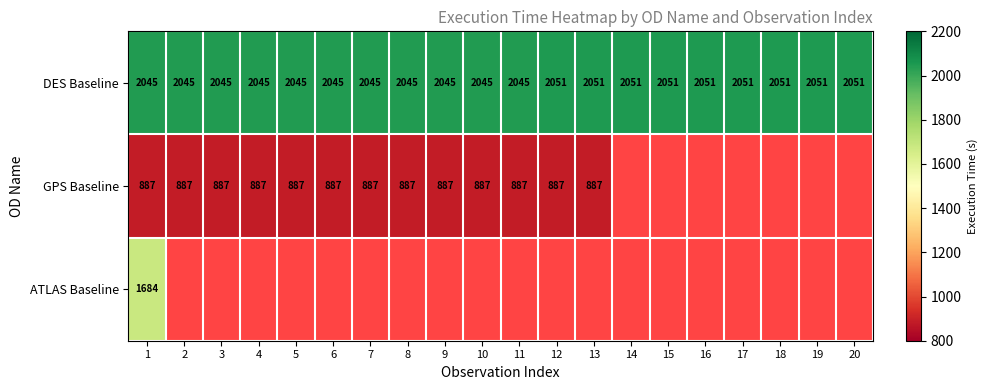

What is the difference between the maximum and minimum values in the DES Baseline series?

6